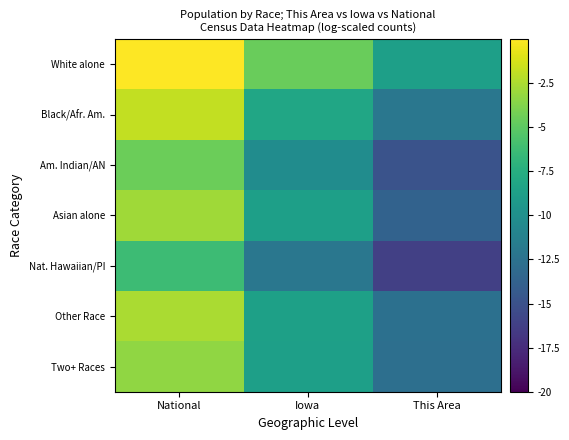

Reading left to right, transcribe all the data shown in this chart.

White alone: National=0.0	Iowa=-4.6	This Area=-8.7
Black/Afr. Am.: National=-1.8	Iowa=-8.1	This Area=-12.0
Am. Indian/AN: National=-4.5	Iowa=-10.3	This Area=-14.9
Asian alone: National=-2.8	Iowa=-8.7	This Area=-13.7
Nat. Hawaiian/PI: National=-6.3	Iowa=-12.1	This Area=-16.2
Other Race: National=-2.6	Iowa=-8.6	This Area=-12.6
Two+ Races: National=-3.3	Iowa=-8.7	This Area=-12.7